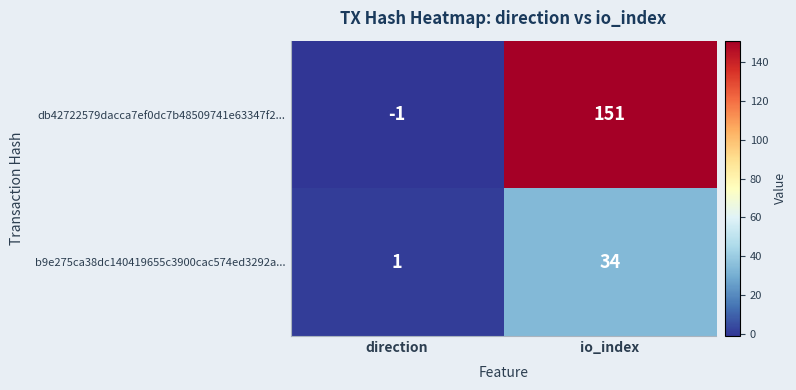

Reading left to right, extract all data points from this chart.

db42722579dacca7ef0dc7b48509741e63347f2...: direction=-1	io_index=151
b9e275ca38dc140419655c3900cac574ed3292a...: direction=1	io_index=34